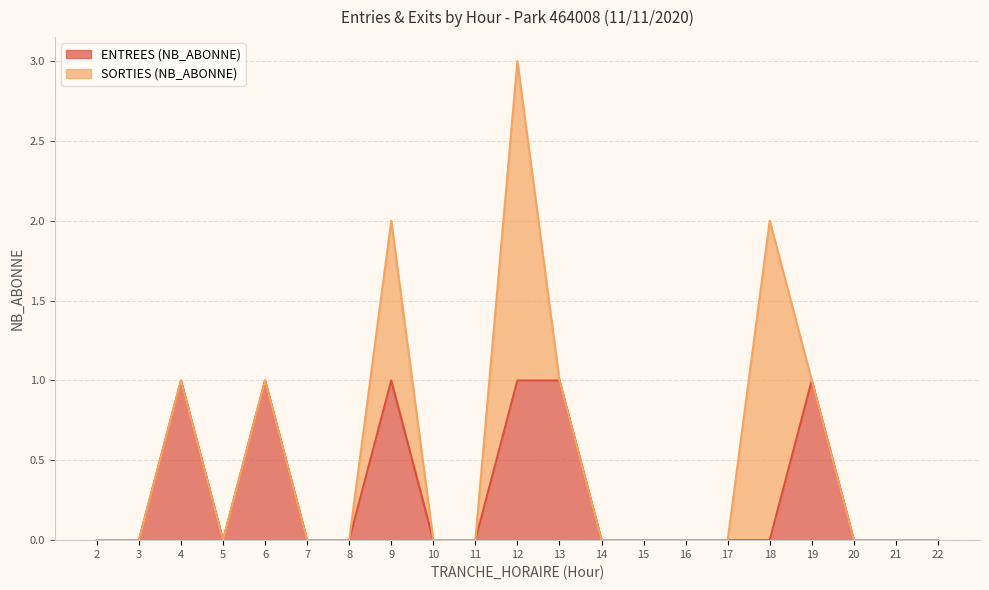

True or false: the data shows 0 at 20.

True